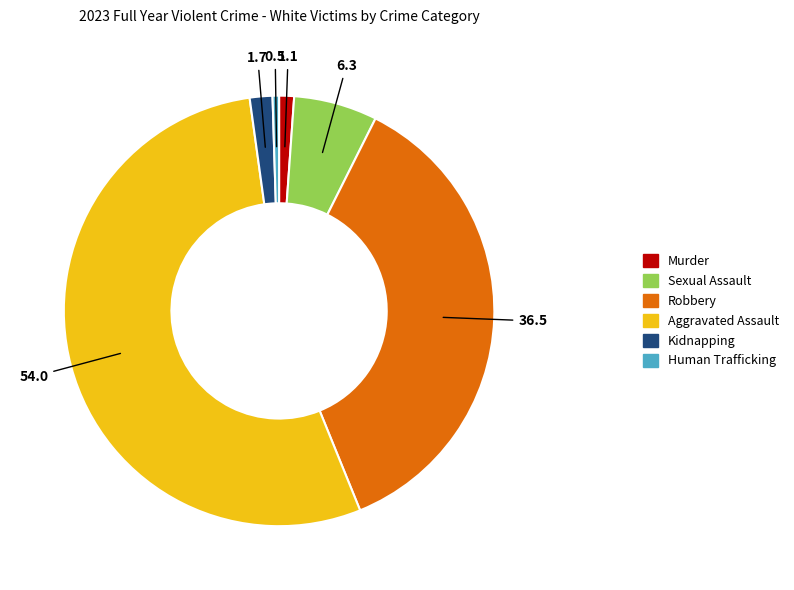

Which category accounts for the majority?

Aggravated Assault